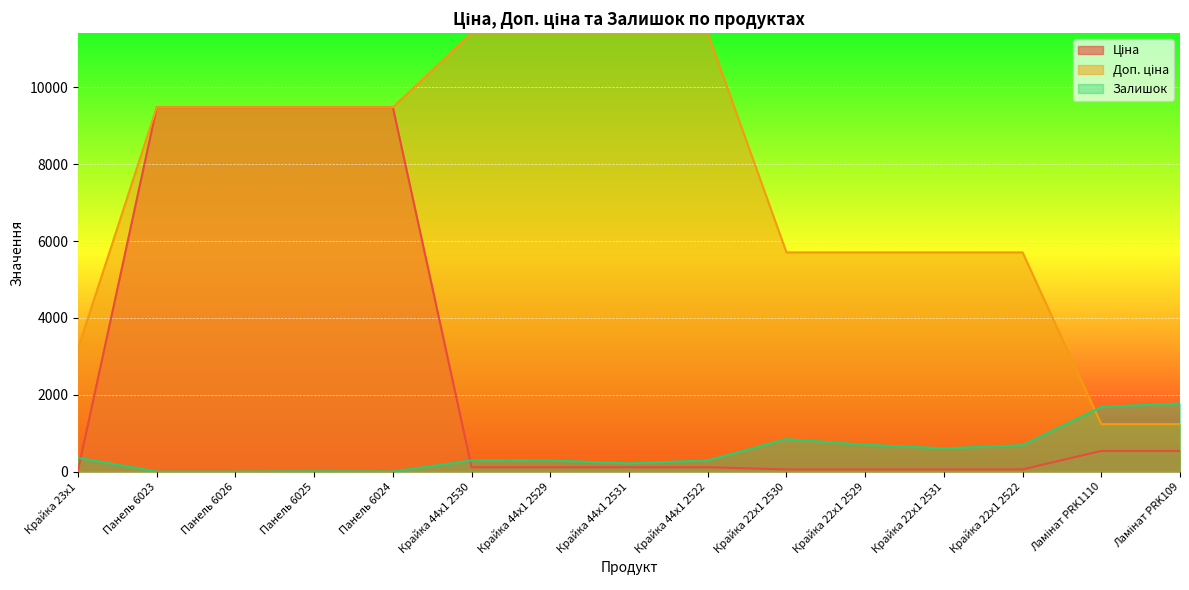

Reading right to left, list all the values displayed in this chart.

Ціна: 539.0	539.0	57.0	57.0	57.0	57.0	114.1	114.1	114.1	114.1	9480.1	9480.1	9480.1	9480.1	32.0
Доп. ціна: 1235.4	1235.4	5705.0	5705.0	5705.0	5705.0	11410.0	11410.0	11410.0	11410.0	9480.1	9480.1	9480.1	9480.1	3205.0
Залишок: 1774.0	1682.0	686.0	605.0	698.0	845.0	290.0	215.0	290.0	289.0	2.0	8.0	0.0	0.0	360.0